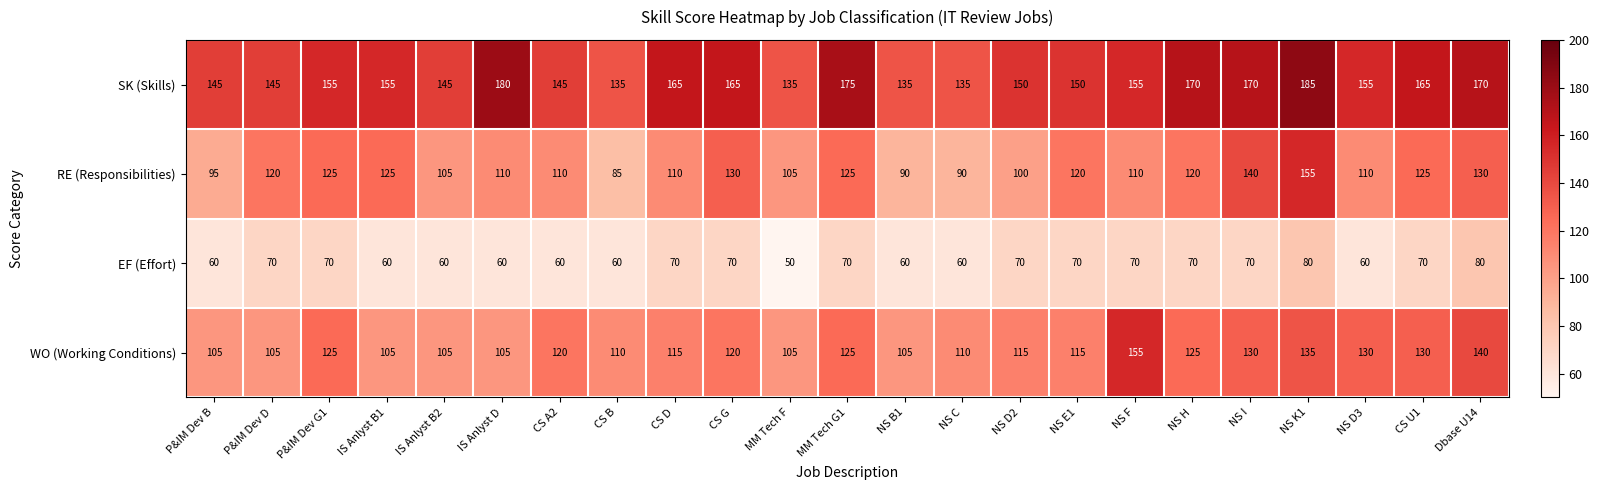

What is the smallest value displayed?

50